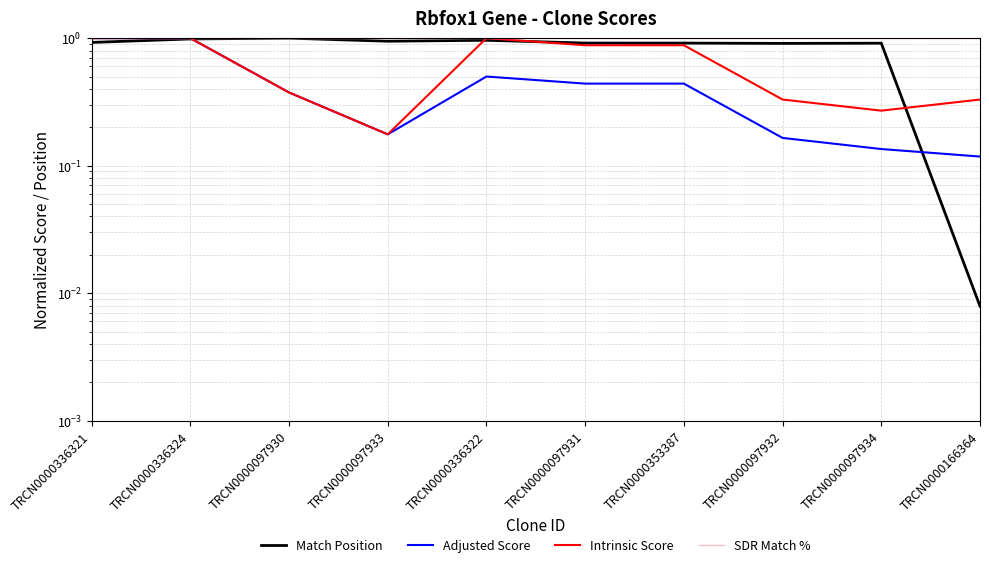

True or false: Adjusted Score and SDR Match % cross at least once.

False